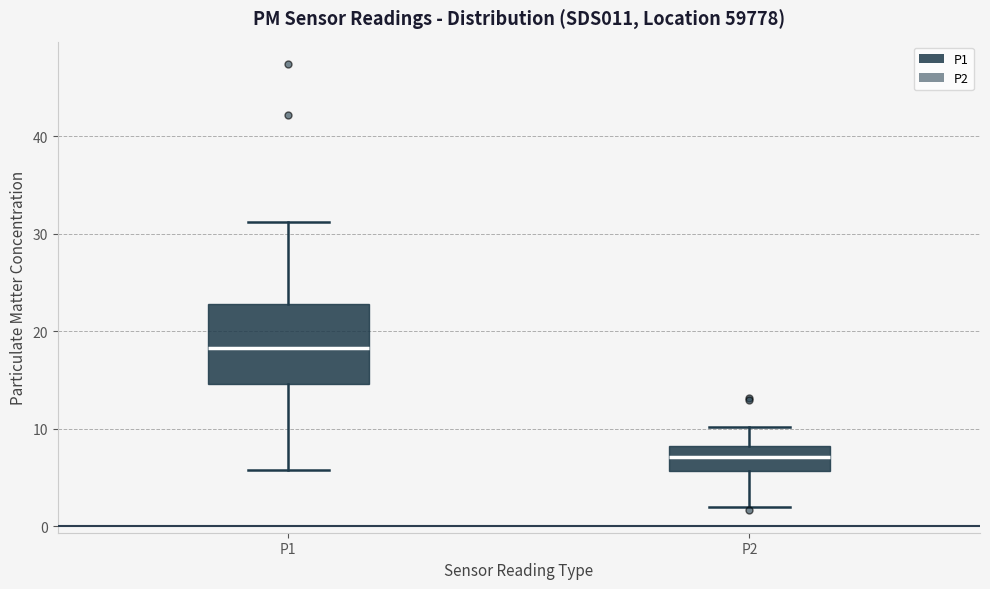

Reading left to right, transcribe this box plot: for each box, give where its median line is, the range the box spans, and where its two whiskers end, as read against the y-axis. The values are not printed on the chart, so give them approximately, as read against the axis.

P1: median 18, box 15 to 23, whiskers 6 to 31
P2: median 7, box 6 to 8, whiskers 2 to 10